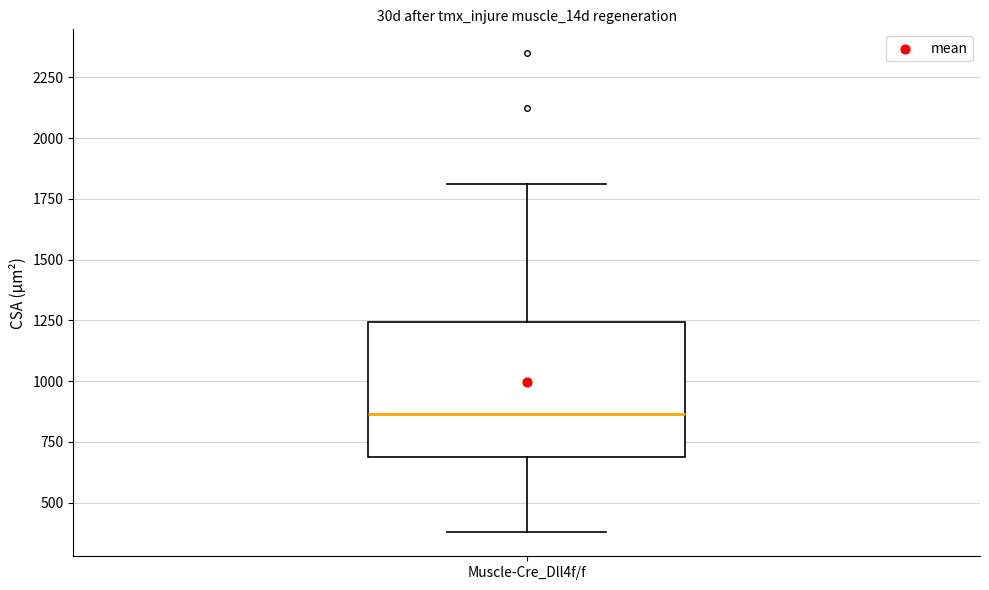

Transcribe this box plot: give where the median line is, the range the box spans, and where the two whiskers end, as read against the y-axis. The values are not printed on the chart, so give them approximately, as read against the axis.

median 850, box 700 to 1250, whiskers 400 to 1800